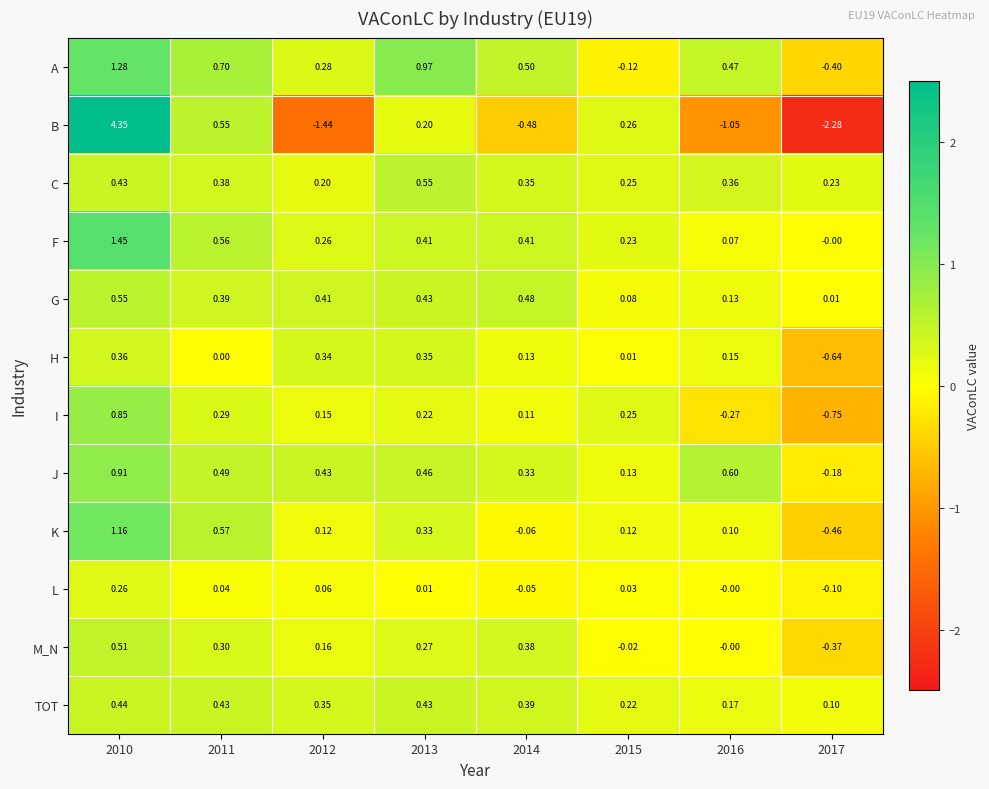

Between 2014 and 2015, which series saw the biggest shift?

B